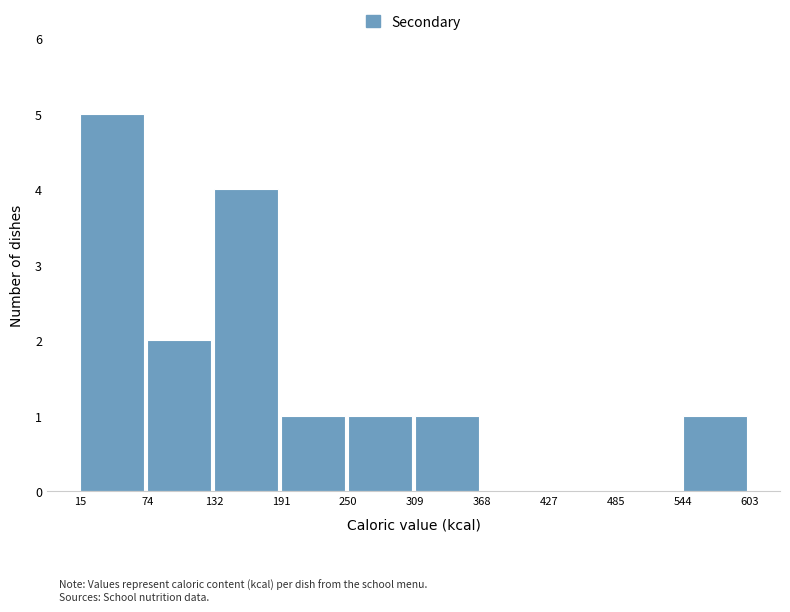

Reading left to right, transcribe this chart: for each bar, give the range it covers on the x-axis and its height. The values are not printed on the chart, so give them approximately, as read against the axis.

15 to 74: 5
74 to 132: 2
132 to 191: 4
191 to 250: 1
250 to 309: 1
309 to 368: 1
368 to 427: 0
427 to 485: 0
485 to 544: 0
544 to 603: 1